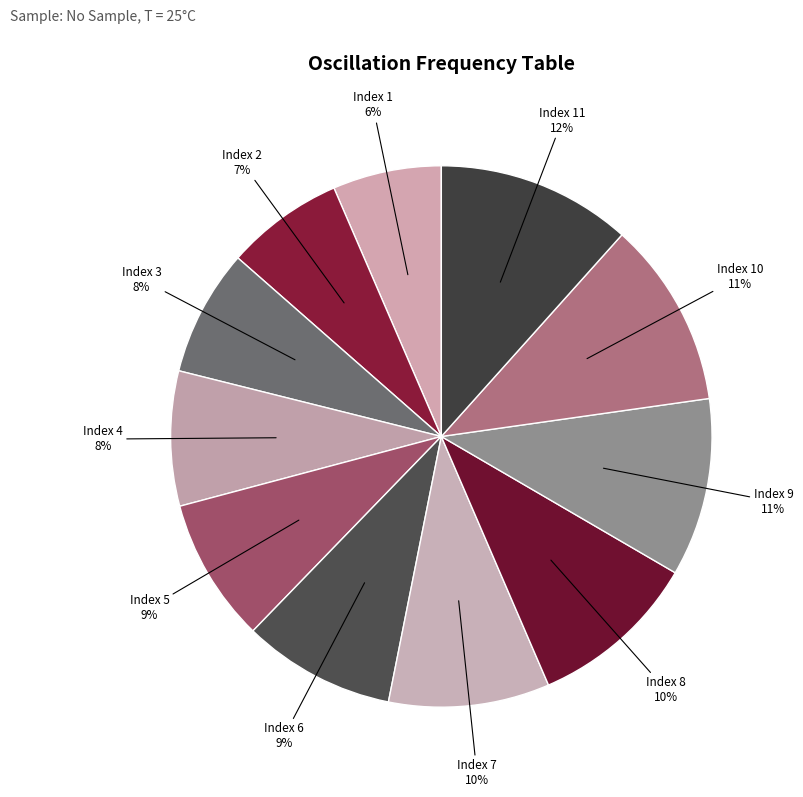

How many segments does this pie chart have?

11